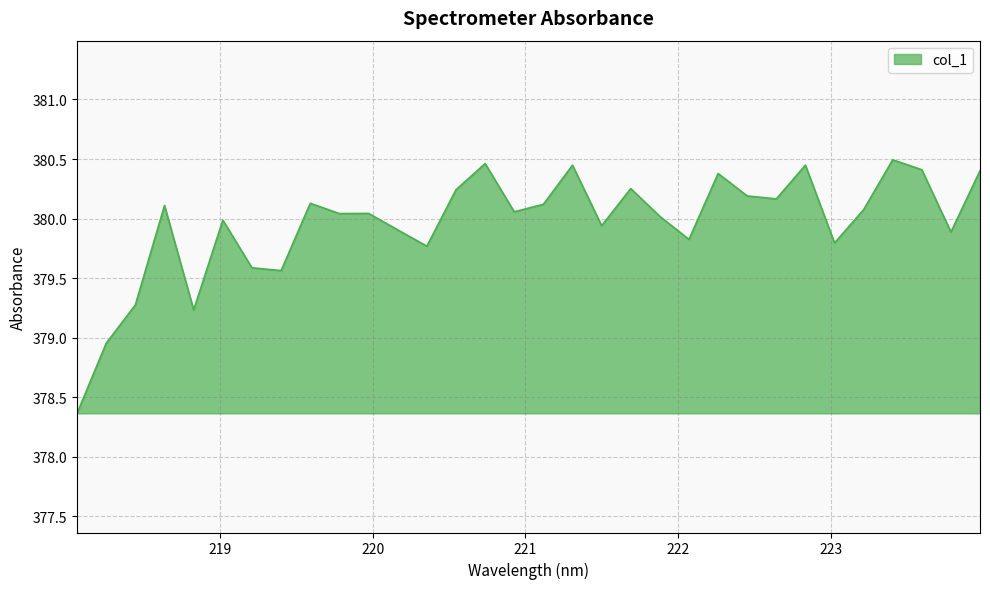

What is the smallest value displayed?

378.4